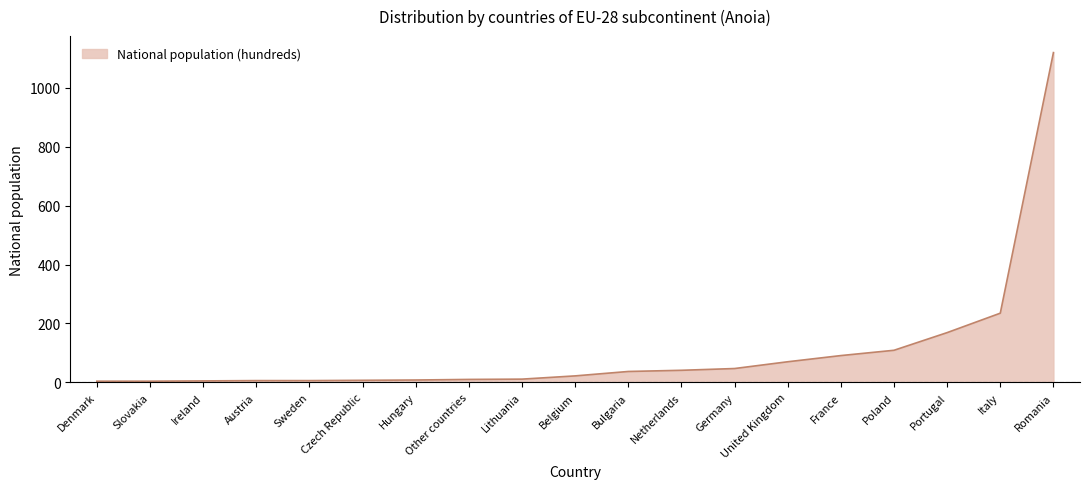

At which category does the chart reach its peak across all series?

Romania